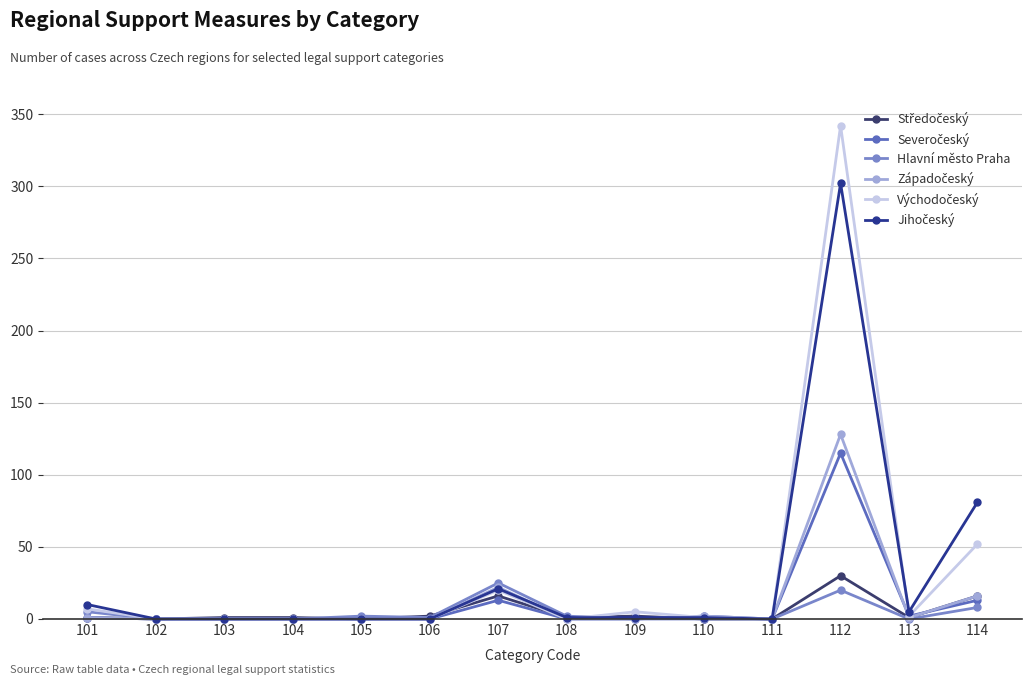

The value of Hlavní město Praha at 111 is 11. True or false?

False